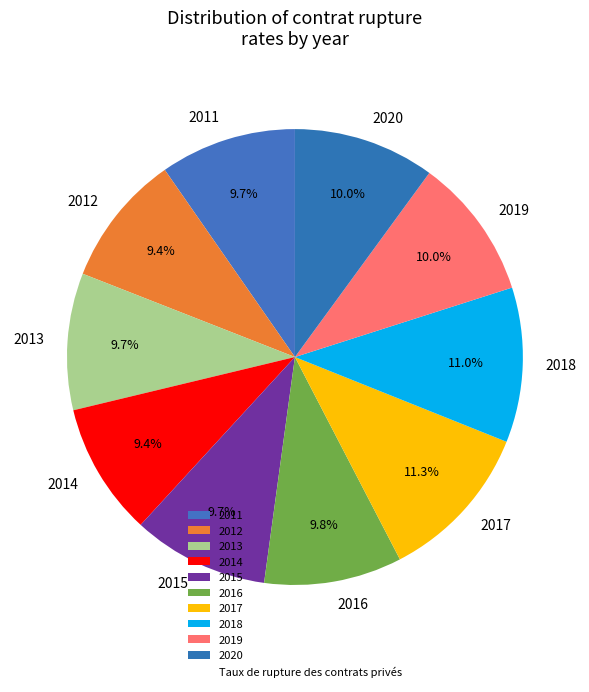

Does 2019 account for over 50% of the chart?

No